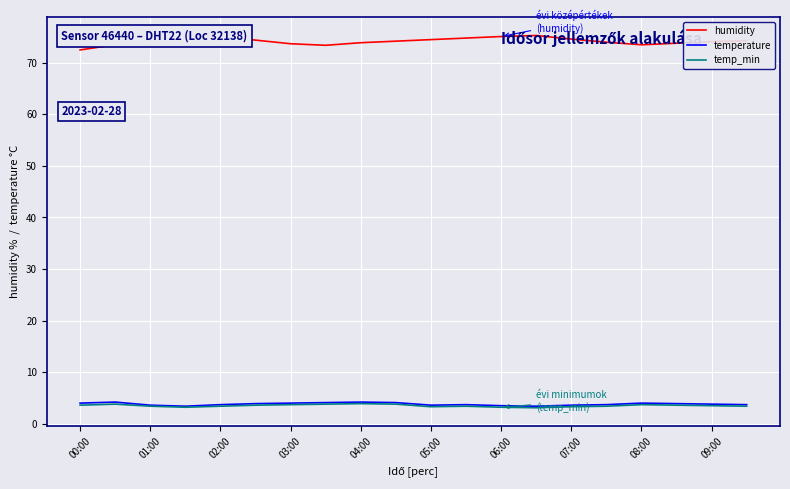

Which series has the largest total across all categories?

humidity